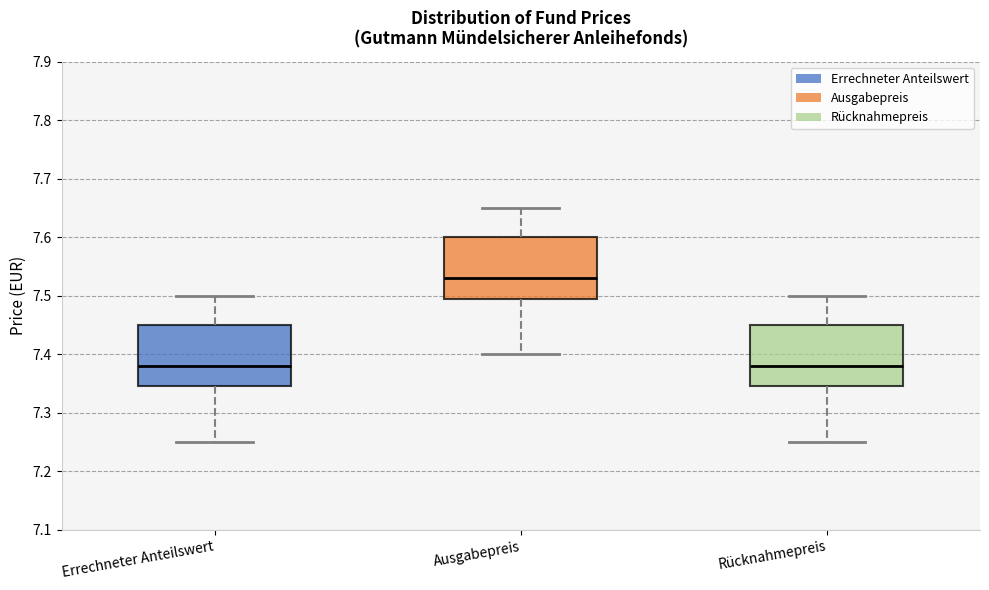

Which box's median line is the highest?

Ausgabepreis